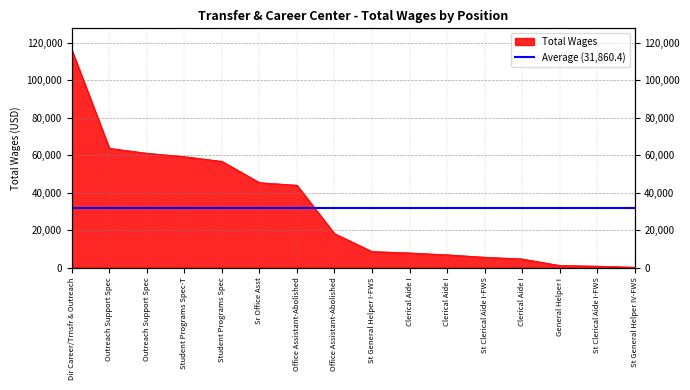

List the labels in order of value, largest first.

Dir Career/Trnsfr & Outreach, Outreach Support Spec, Outreach Support Spec, Student Programs Spec-T, Student Programs Spec, Sr Office Asst, Office Assistant-Abolished, Office Assistant-Abolished, St General Helper I-FWS, Clerical Aide I, Clerical Aide I, St Clerical Aide I-FWS, Clerical Aide I, General Helper I, St Clerical Aide I-FWS, St General Helper IV-FWS